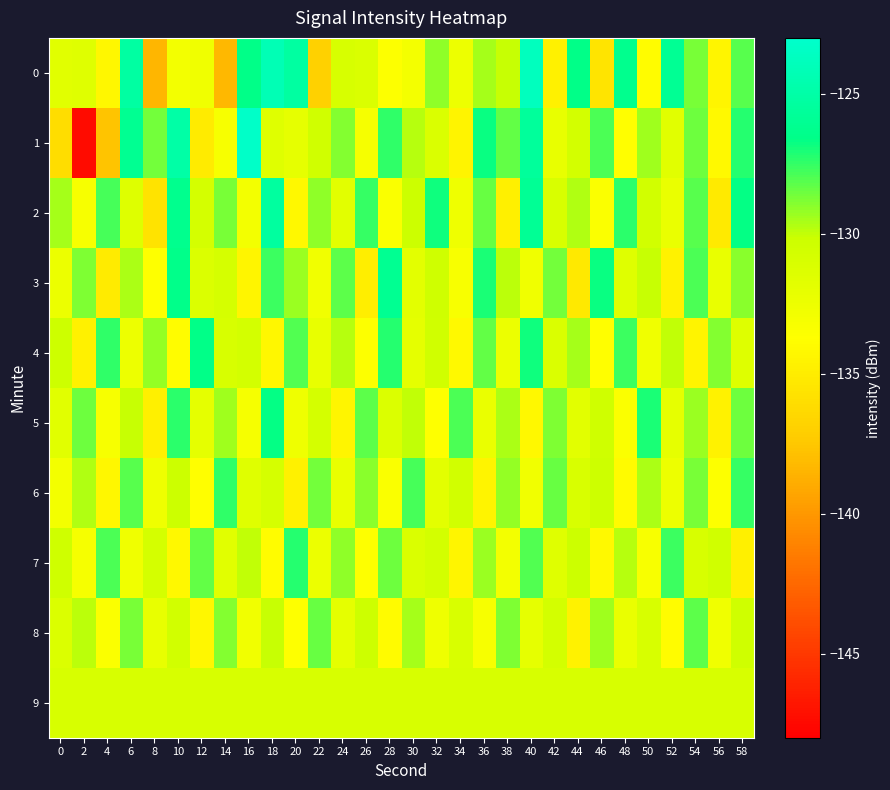

Which series has the widest spread of values?

1